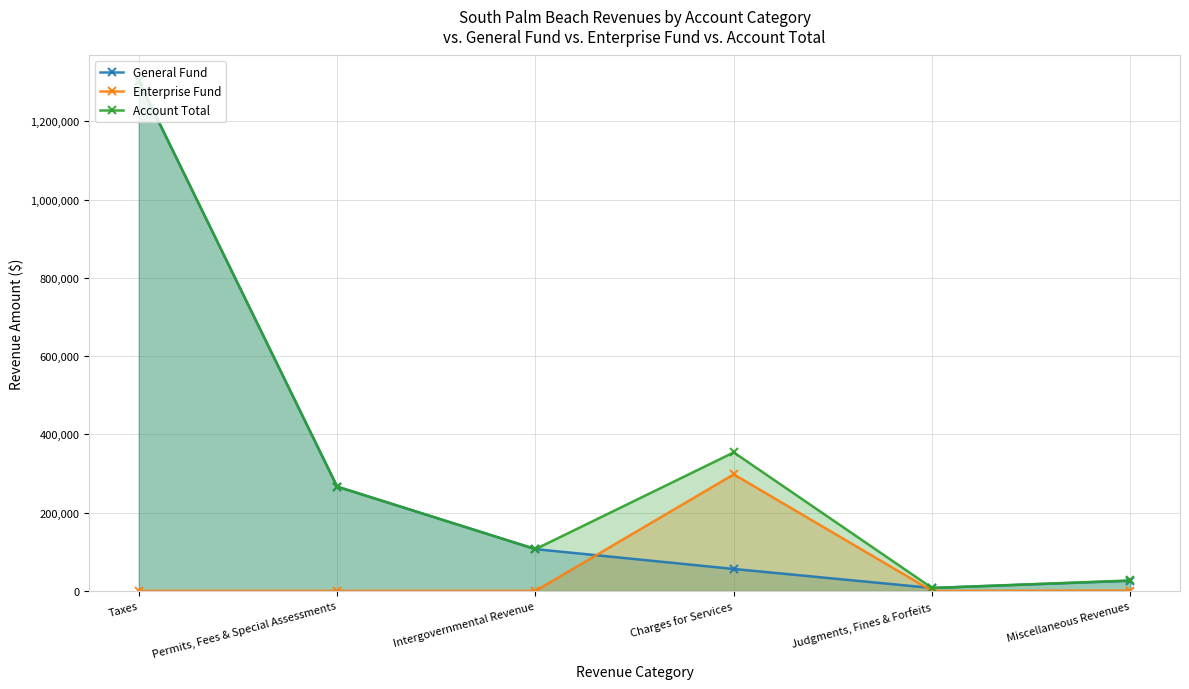

In Enterprise Fund, how many points are lower than both neighbors (excluding endpoints)?

1